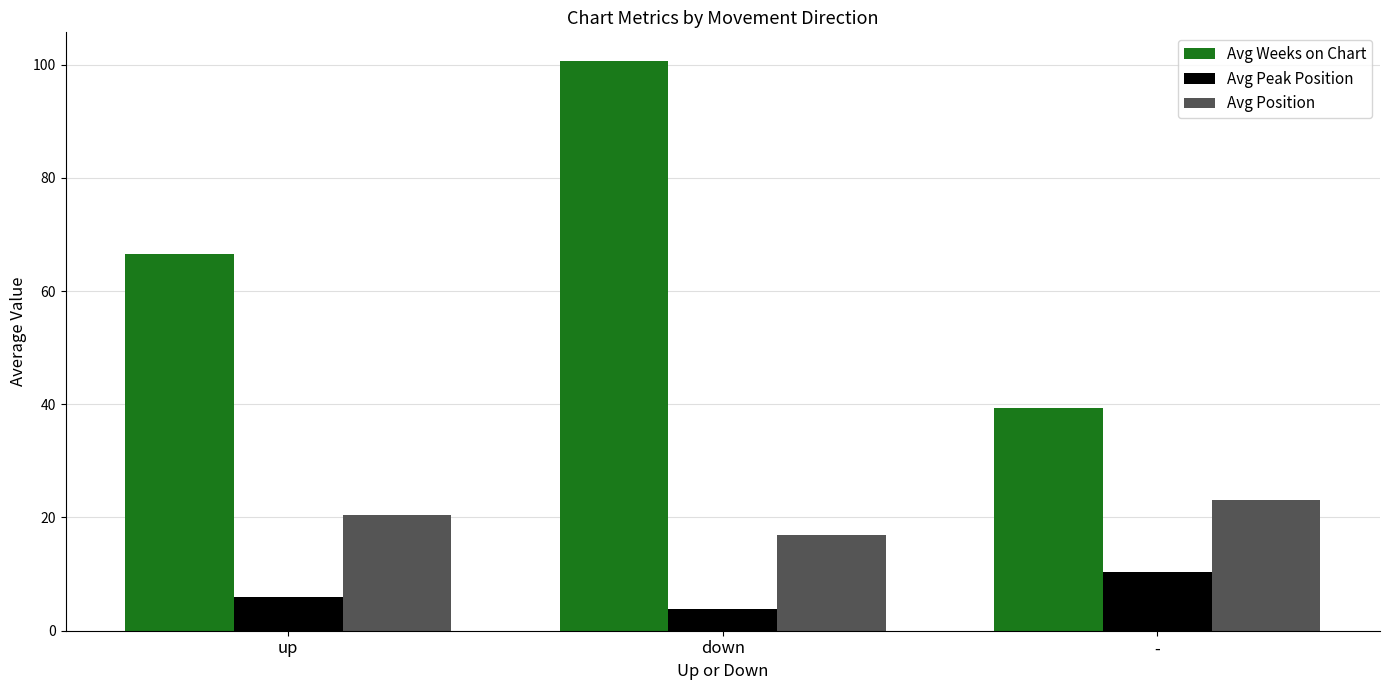

Which category has the highest value in the Avg Weeks on Chart series?

down